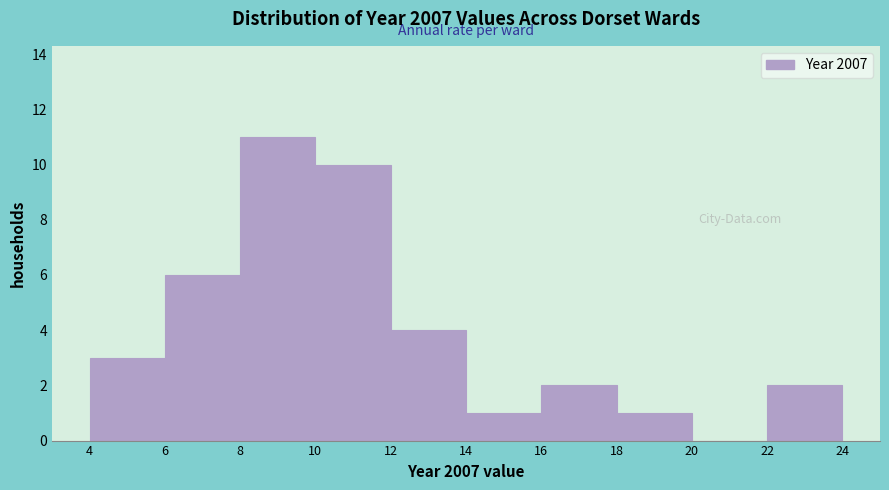

Over which range of the x-axis is the bar tallest?

8 to 10